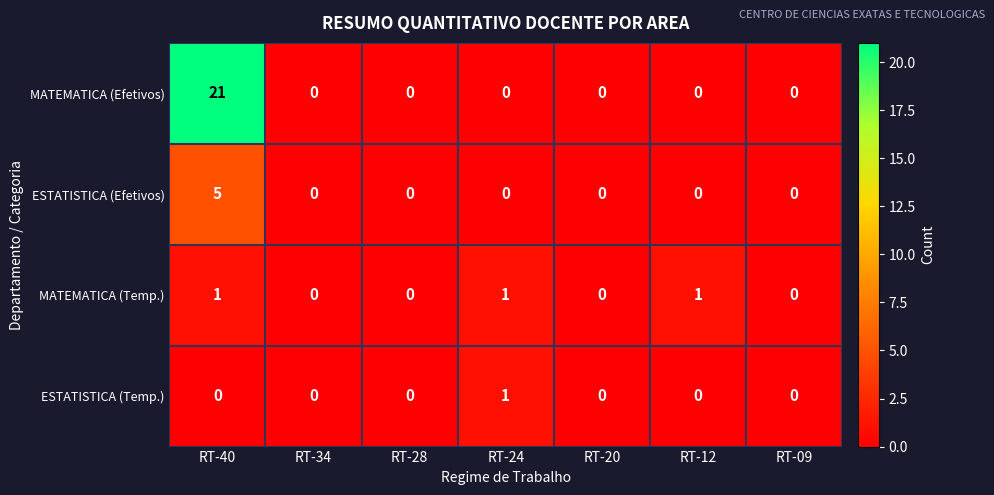

Which series has the largest total across all categories?

MATEMATICA (Efetivos)